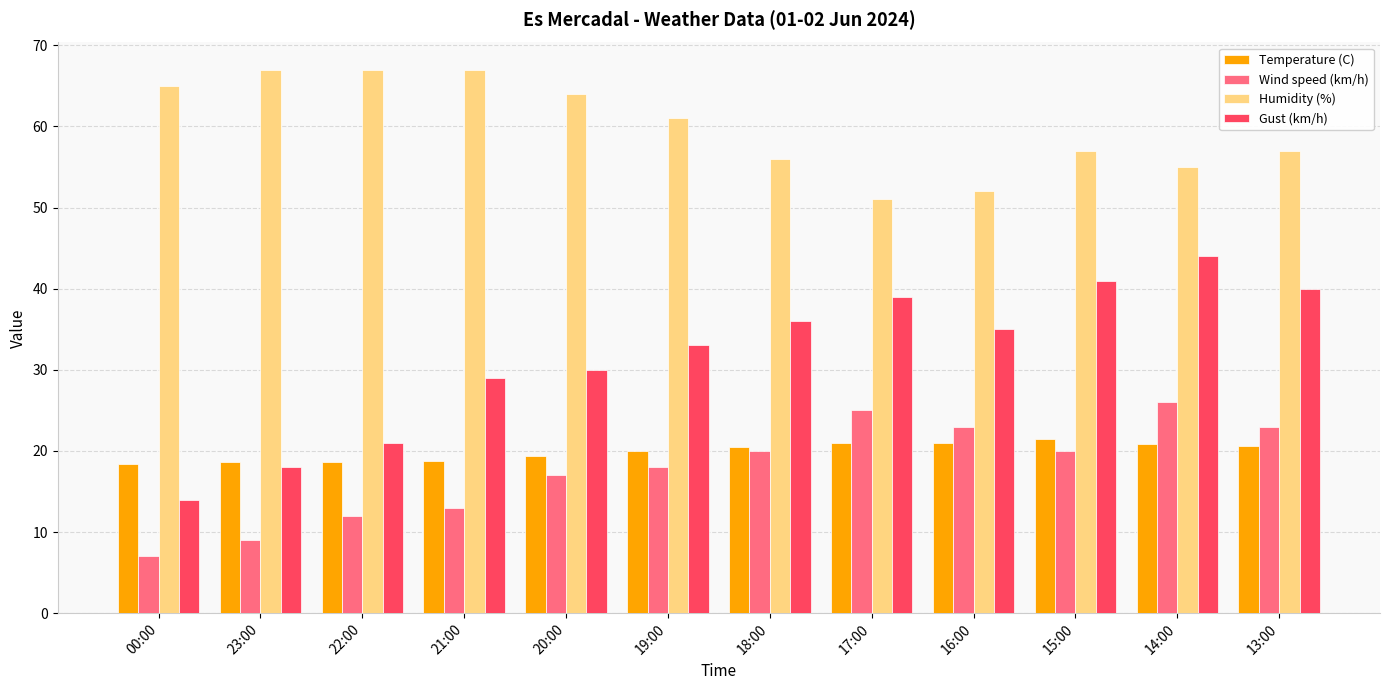

True or false: Temperature (C) has a value of 19.4 at 20:00.

True